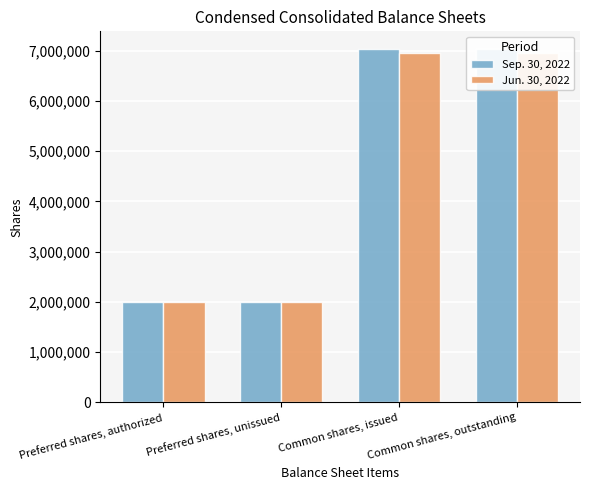

Is it true that Sep. 30, 2022 equals 2000000 at Preferred shares, authorized?

True